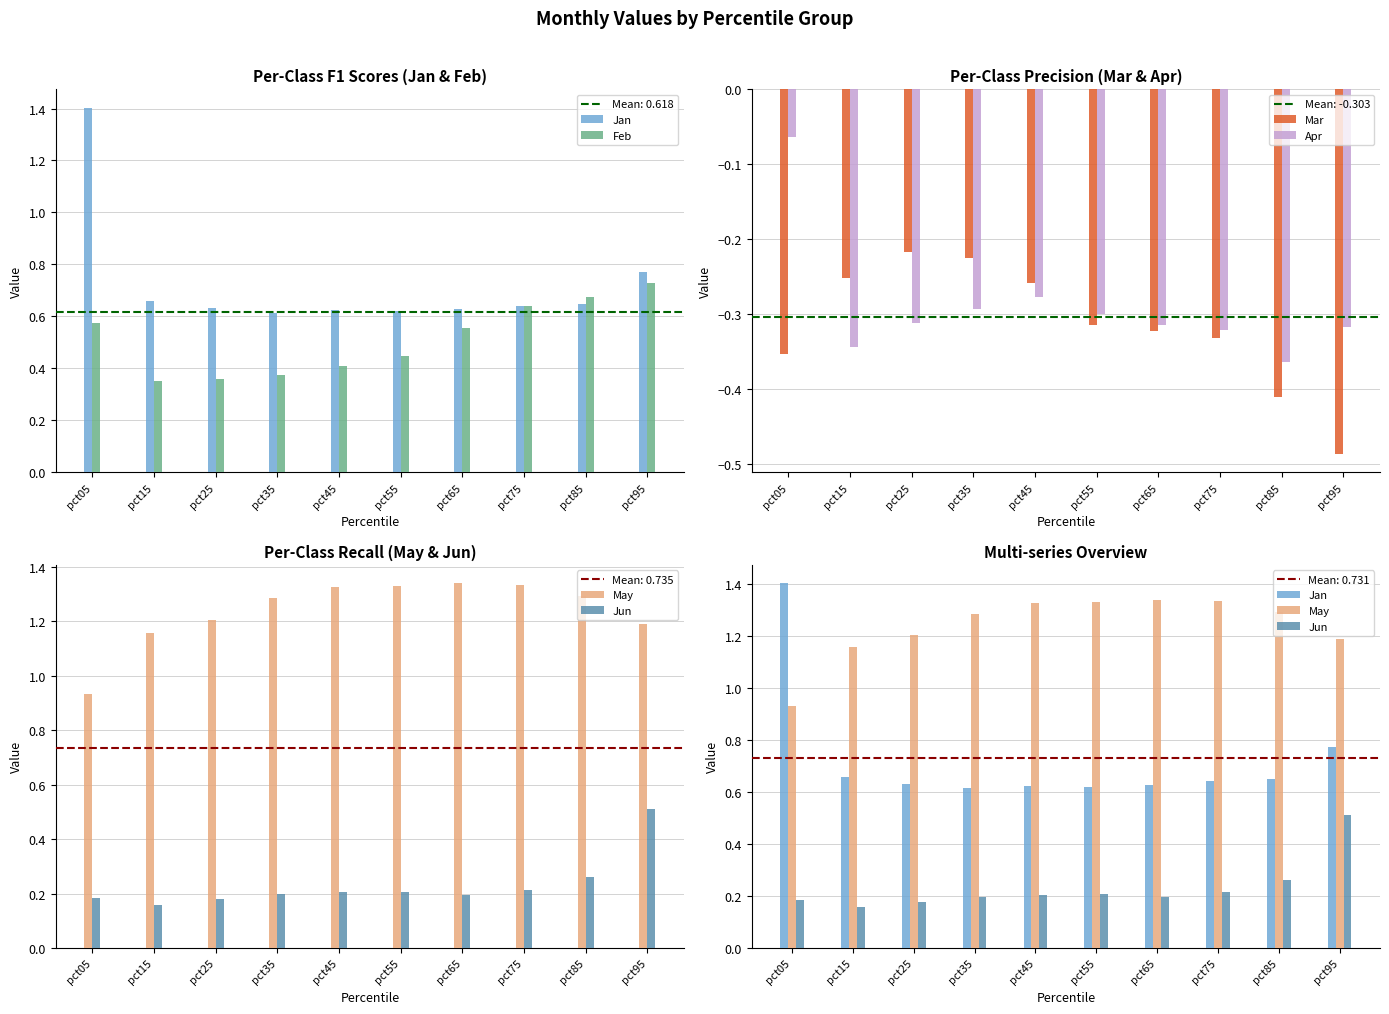

Reading left to right, extract all data points from this chart.

Jan: 1.4	0.7	0.6	0.6	0.6	0.6	0.6	0.6	0.6	0.8
Feb: 0.6	0.4	0.4	0.4	0.4	0.4	0.6	0.6	0.7	0.7
Mar: -0.4	-0.3	-0.2	-0.2	-0.3	-0.3	-0.3	-0.3	-0.4	-0.5
Apr: -0.1	-0.3	-0.3	-0.3	-0.3	-0.3	-0.3	-0.3	-0.4	-0.3
May: 0.9	1.2	1.2	1.3	1.3	1.3	1.3	1.3	1.3	1.2
Jun: 0.2	0.2	0.2	0.2	0.2	0.2	0.2	0.2	0.3	0.5